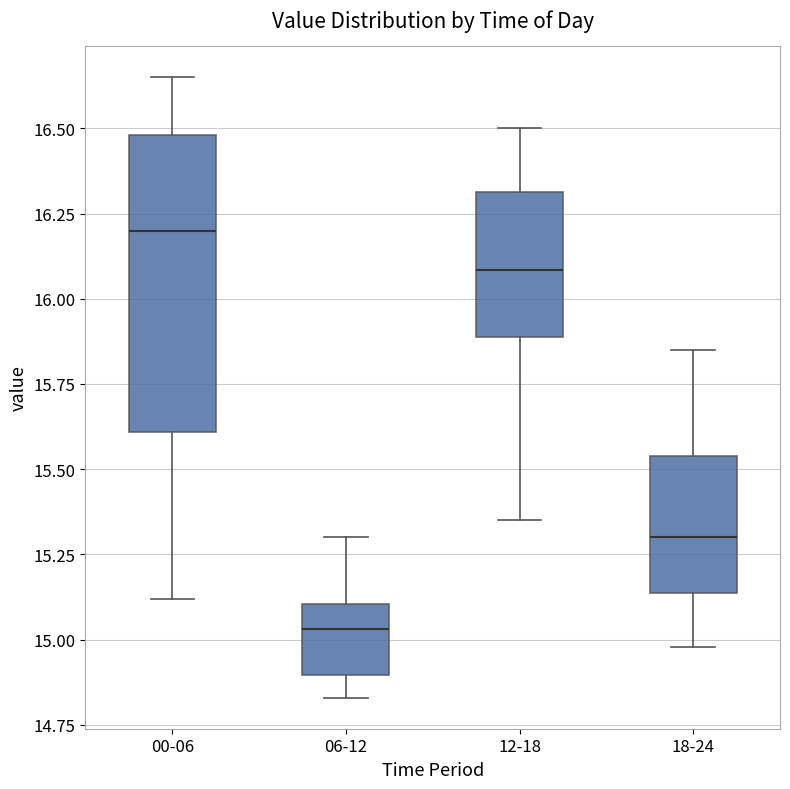

Which box's median line is the highest?

00-06